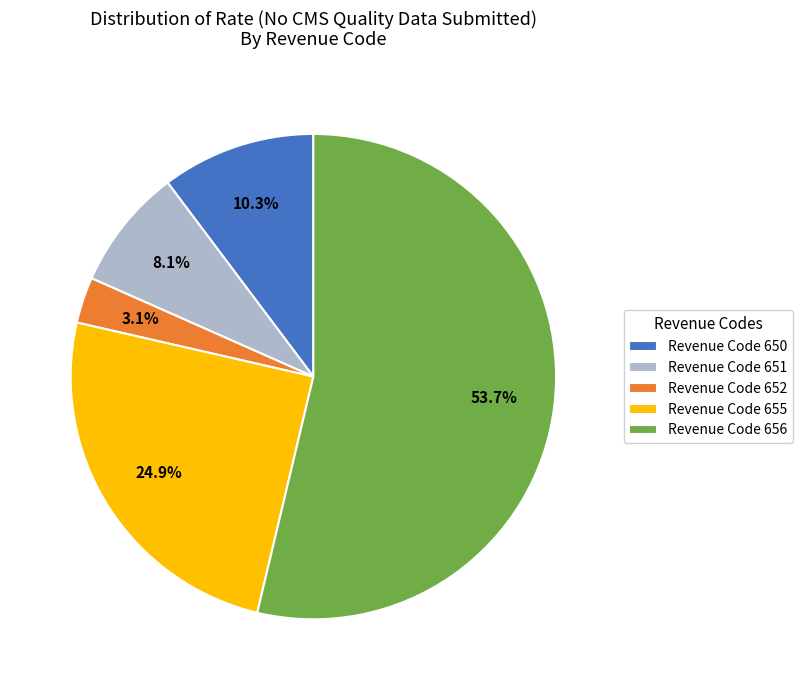

Does any single category account for the majority?

Yes